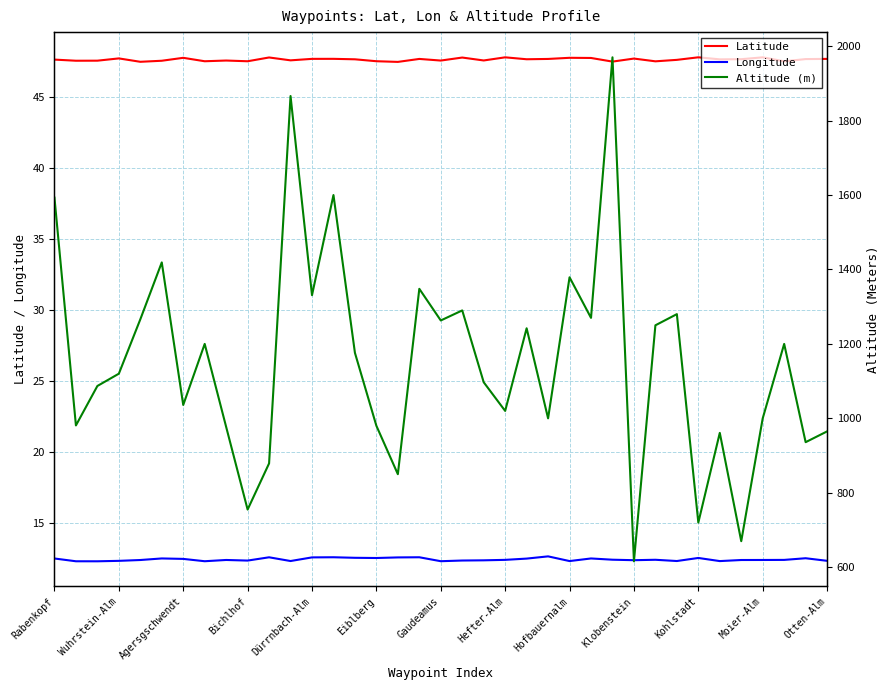

What is the difference between the second highest and second lowest values in the Altitude (m) series?

1196.0